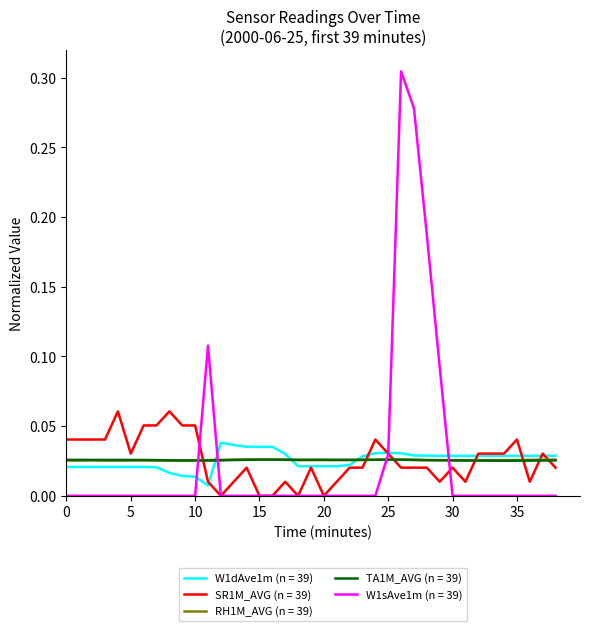

True or false: RH1M_AVG (n = 39) and SR1M_AVG (n = 39) cross at least once.

True